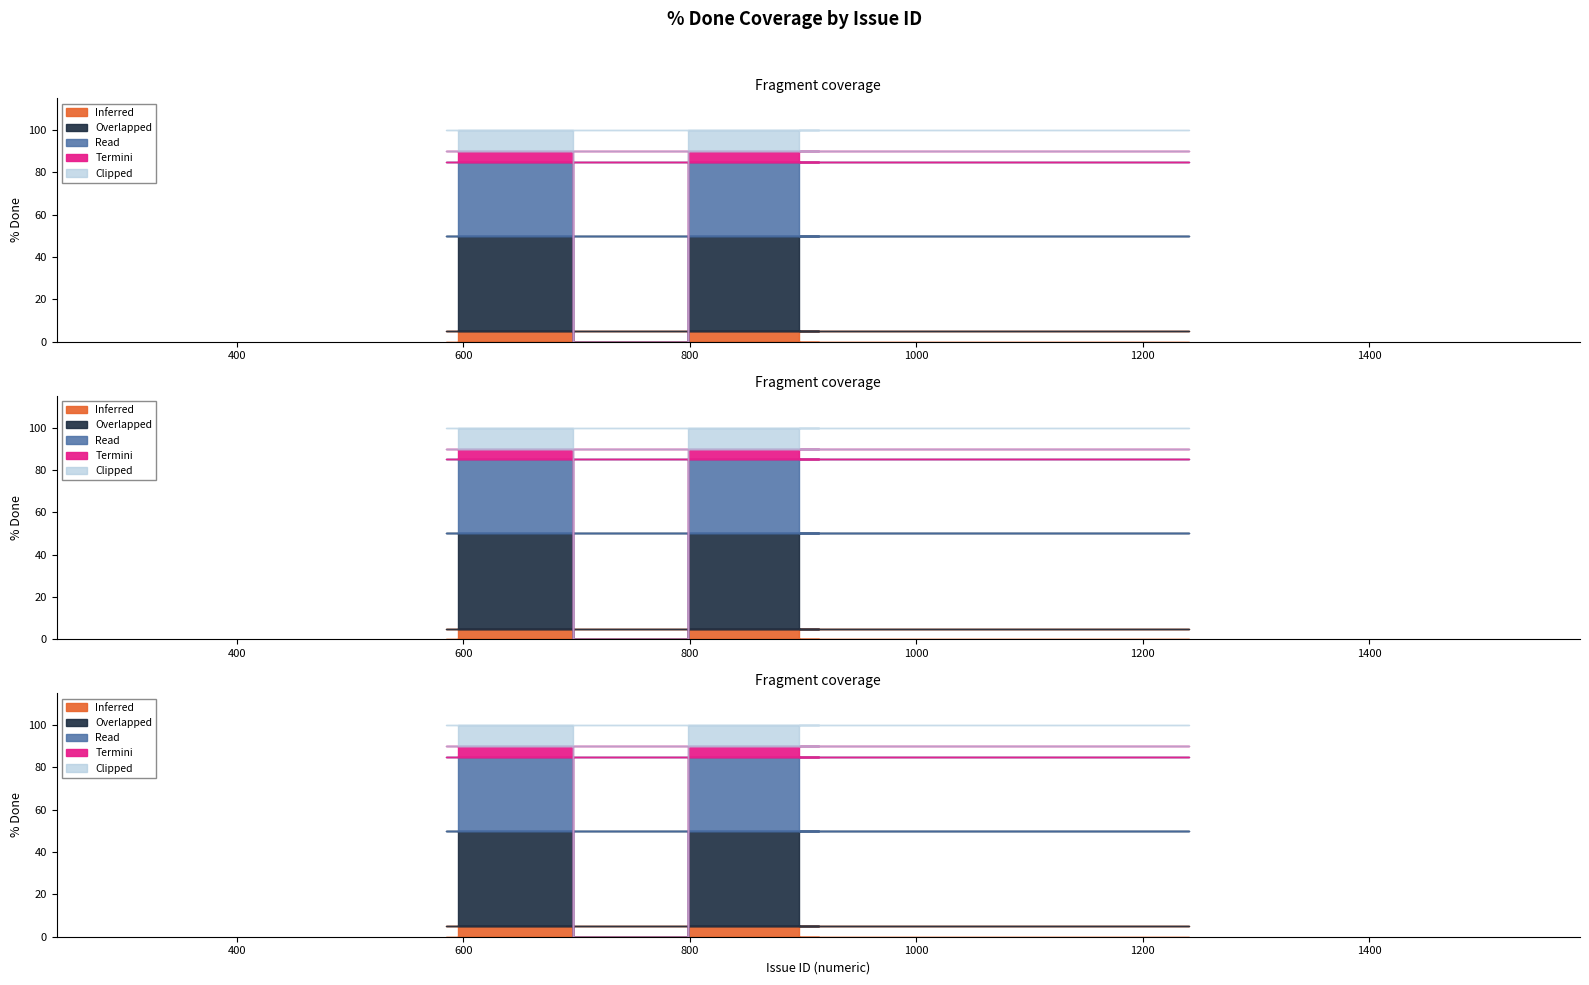

Is it true that In Progress equals 30 at 0?

False